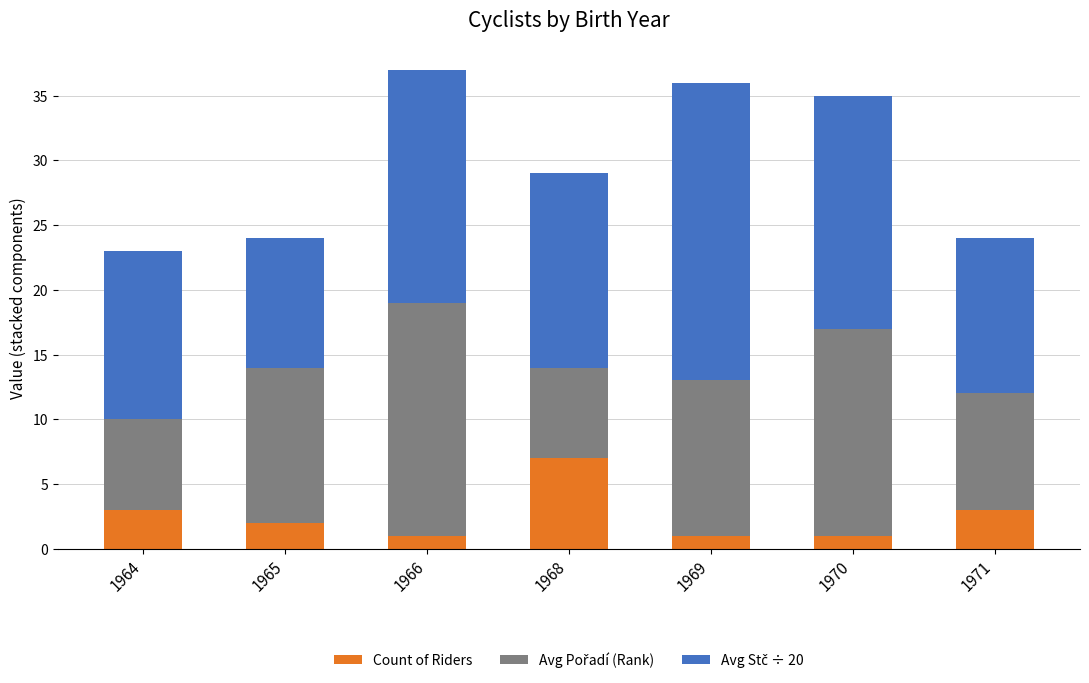

Count the Count of Riders values in the range 1 to 3.

6